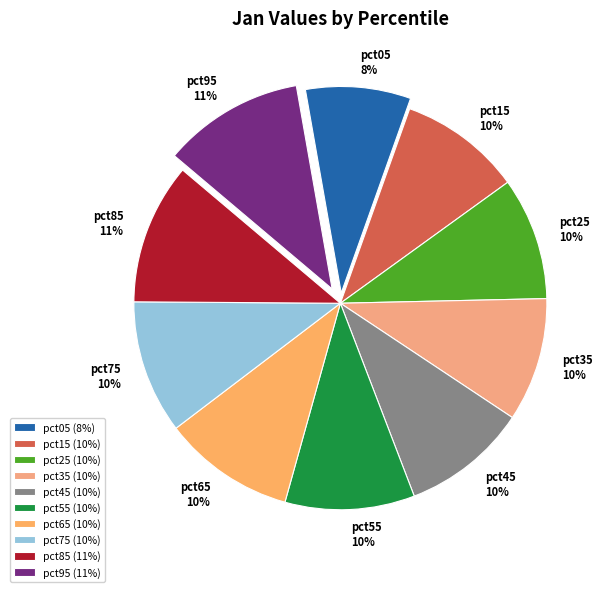

Does any single category account for the majority?

No